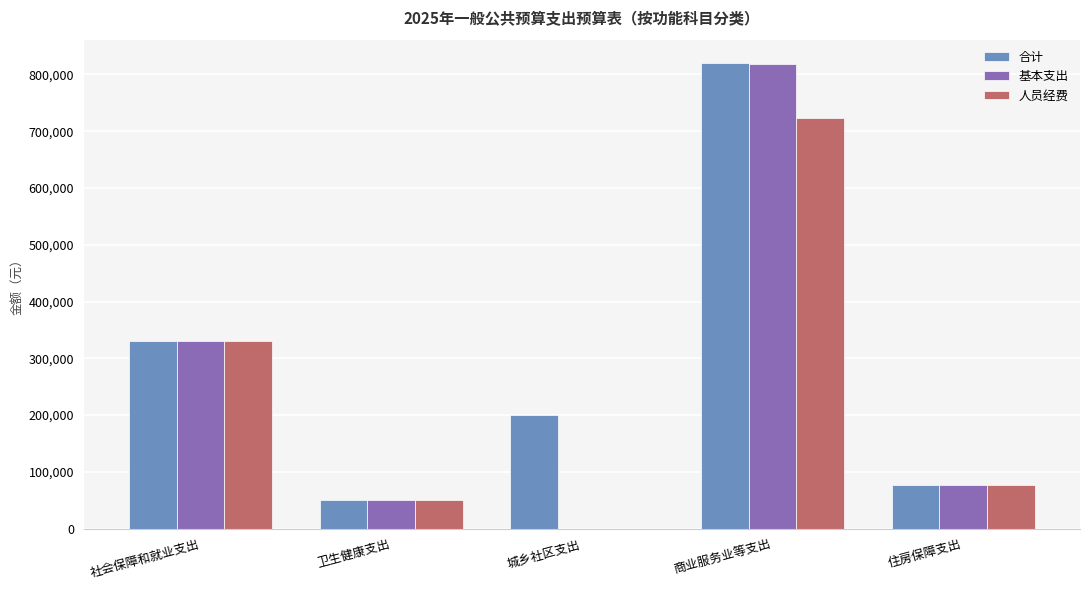

What is the sum of all 人员经费 values?

1179111.9